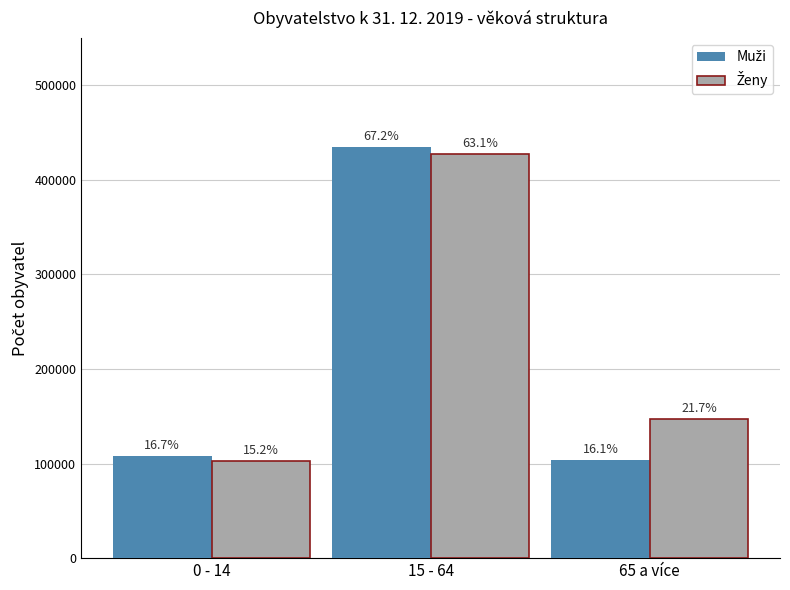

Are the bars grouped side by side (vs. stacked)?

Yes